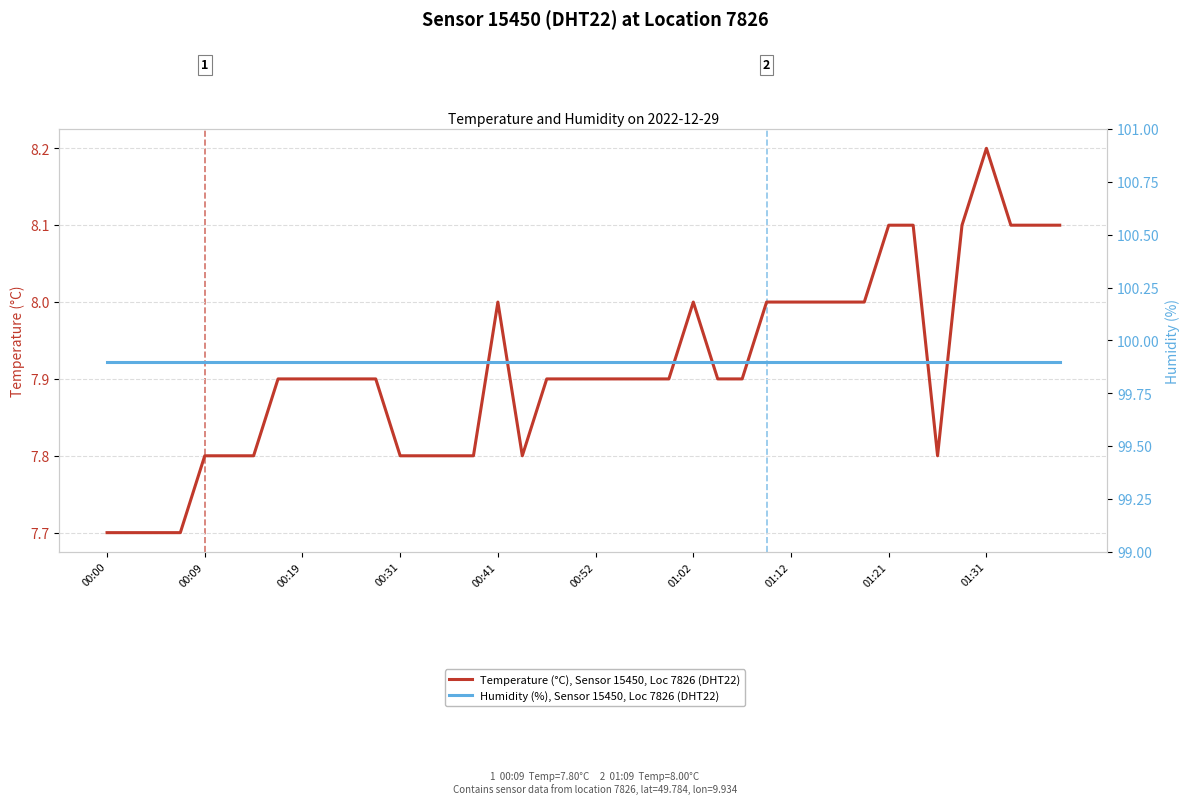

How many lines are shown in the chart?

2